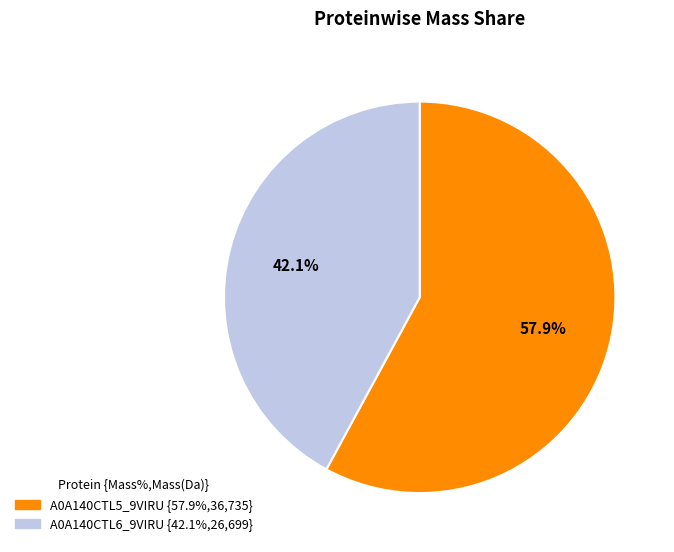

To the nearest percent, what percentage of the pie is A0A140CTL5_9VIRU?

58%